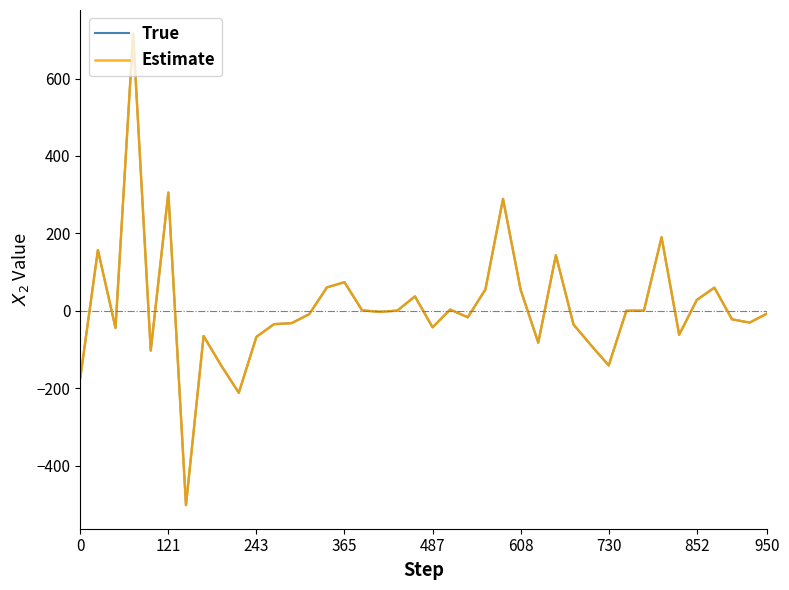

Does the chart have visible grid lines?

No